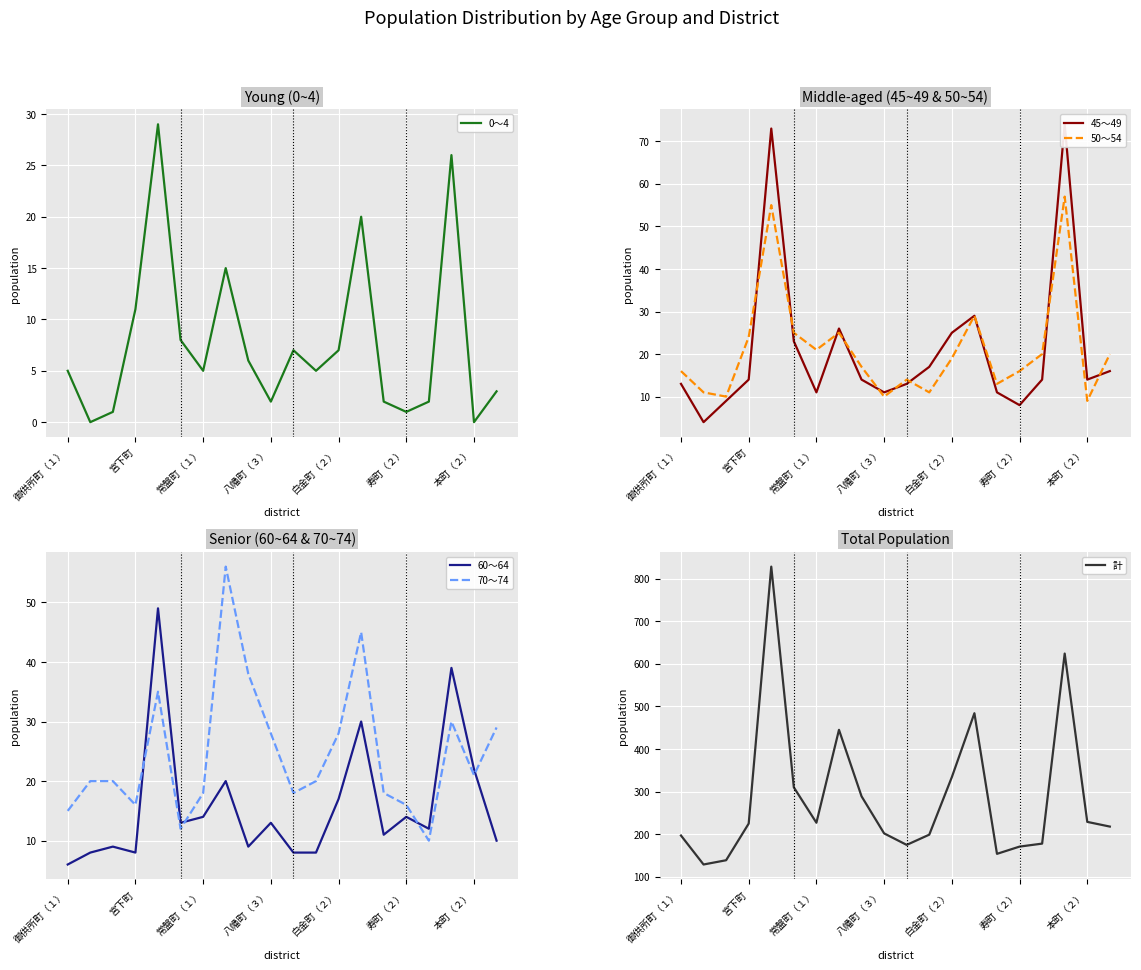

What is the average value of the 60～64 series?

16